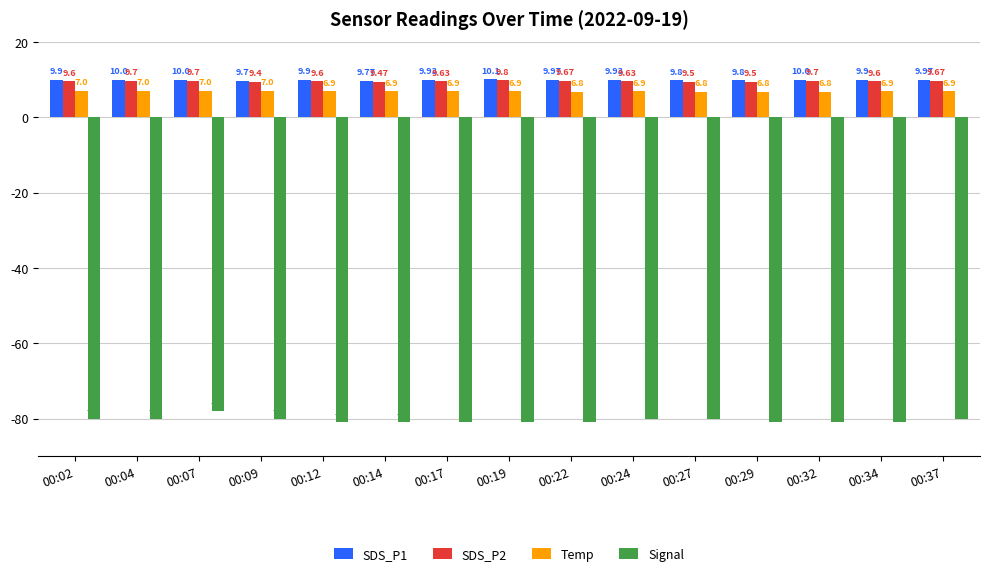

Are the bars grouped side by side (vs. stacked)?

Yes